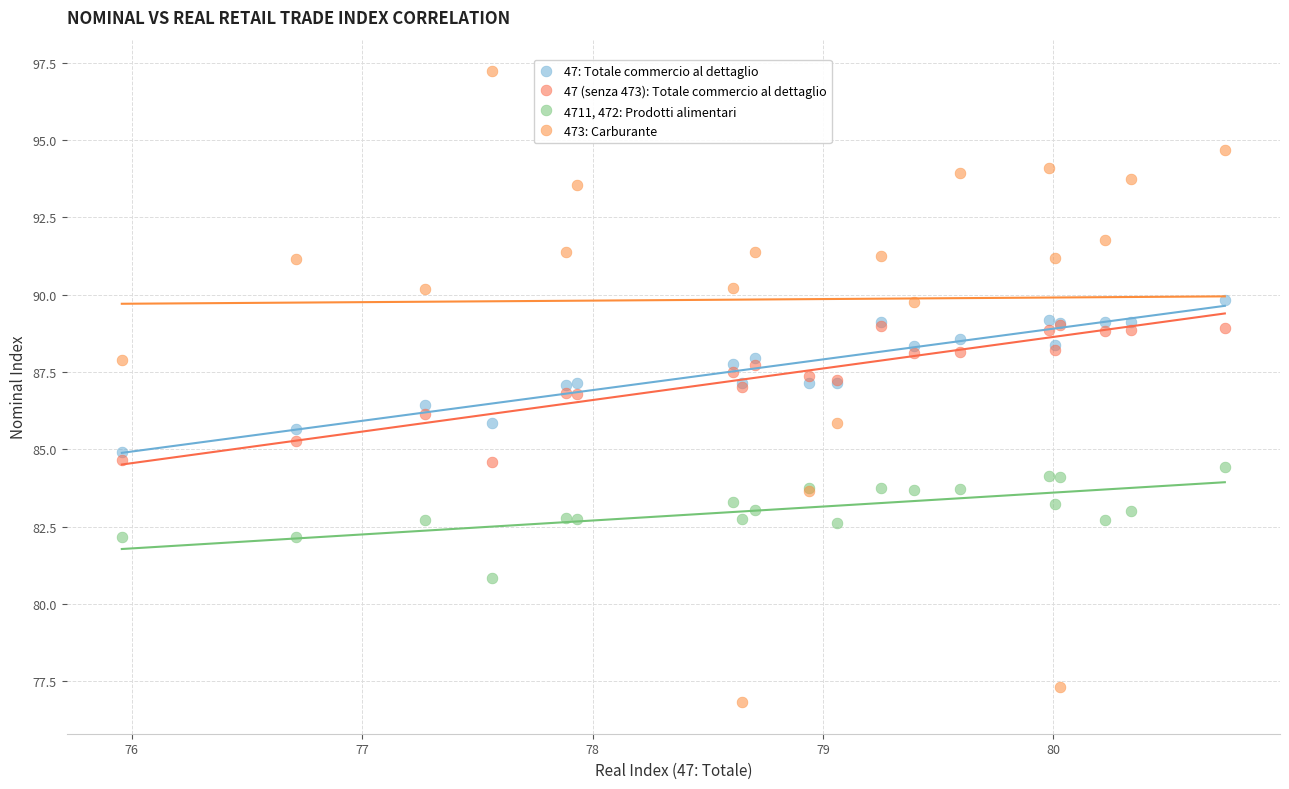

What are all the series names shown in the legend?

47: Totale commercio al dettaglio, 47 (senza 473): Totale commercio al dettaglio, 4711, 472: Prodotti alimentari, 473: Carburante